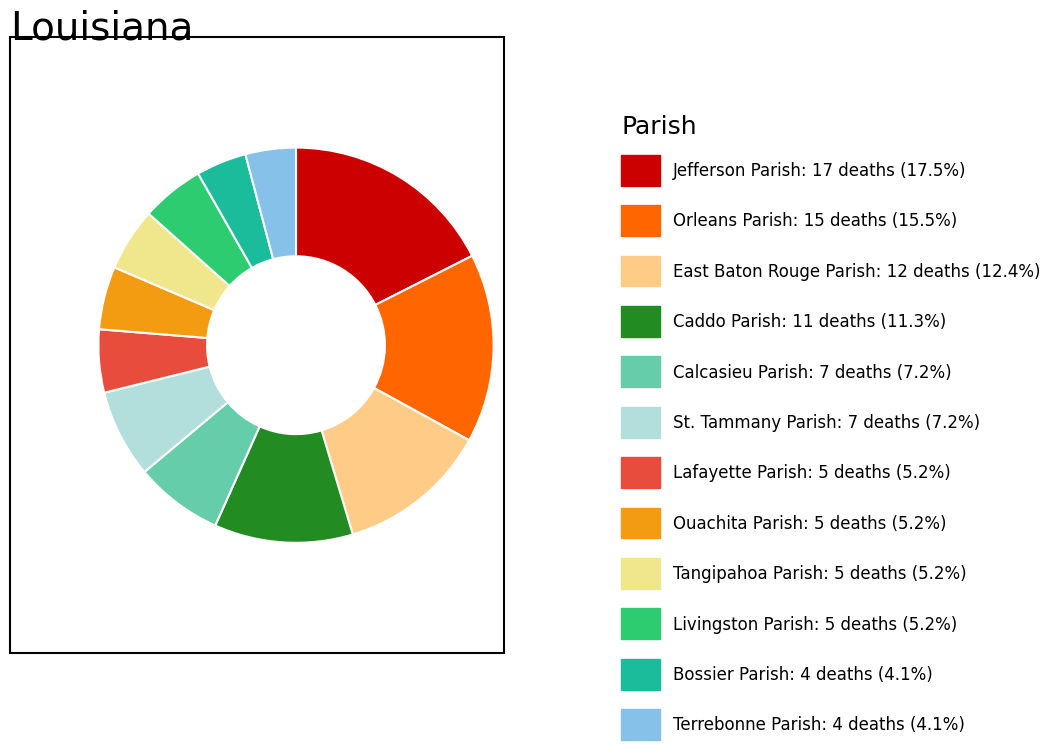

Count the number of slices in the pie.

12